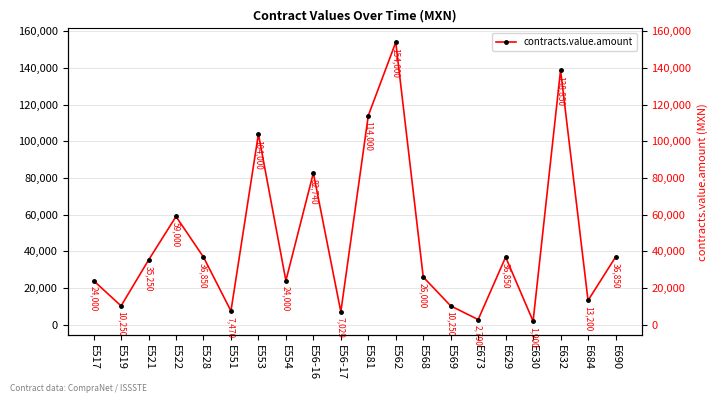

List the labels in order of value, largest first.

E562, E632, E581, E553, E56-16, E522, E528, E629, E690, E521, E568, E517, E554, E684, E519, E569, E551, E56-17, E673, E630